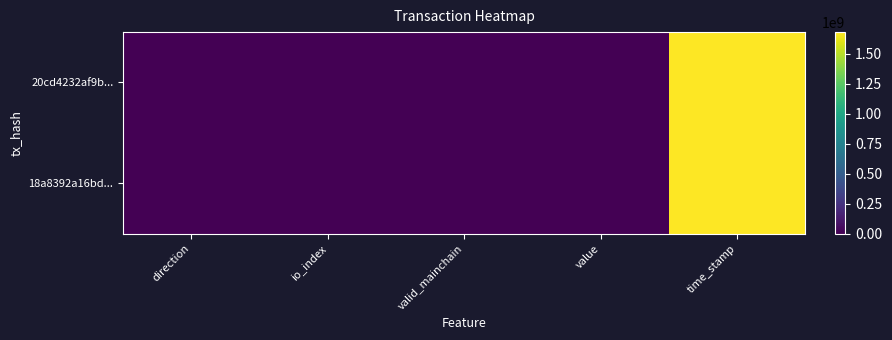

Which label corresponds to the largest value in the chart?

time_stamp